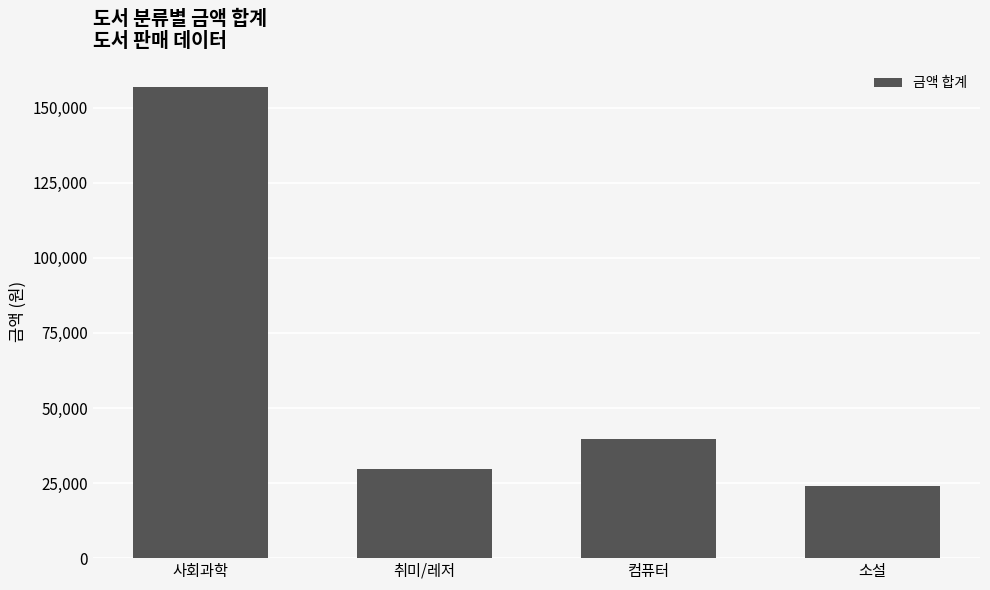

Read the value at 컴퓨터.

39800